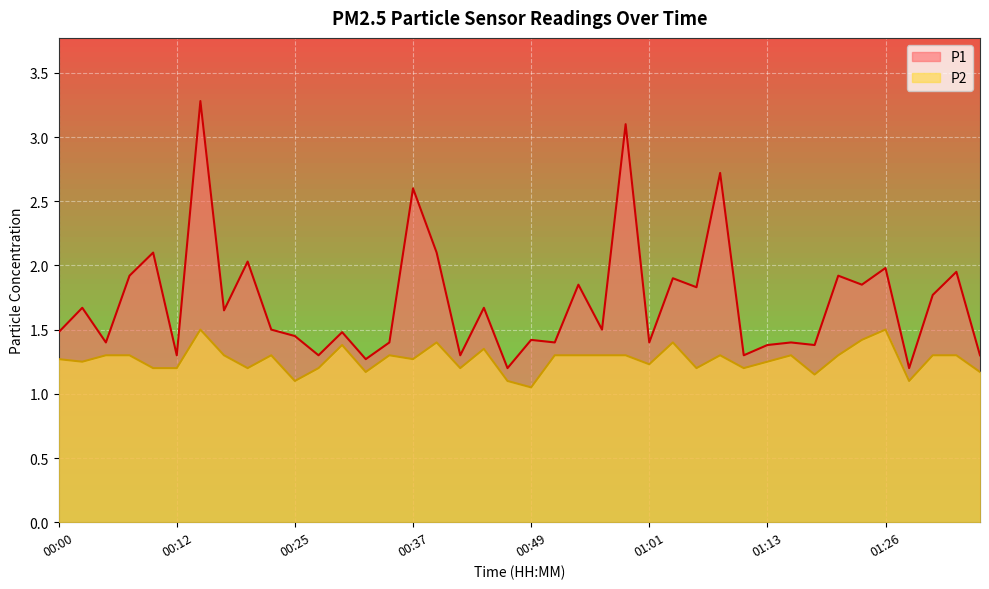

How many lines are shown in the chart?

2